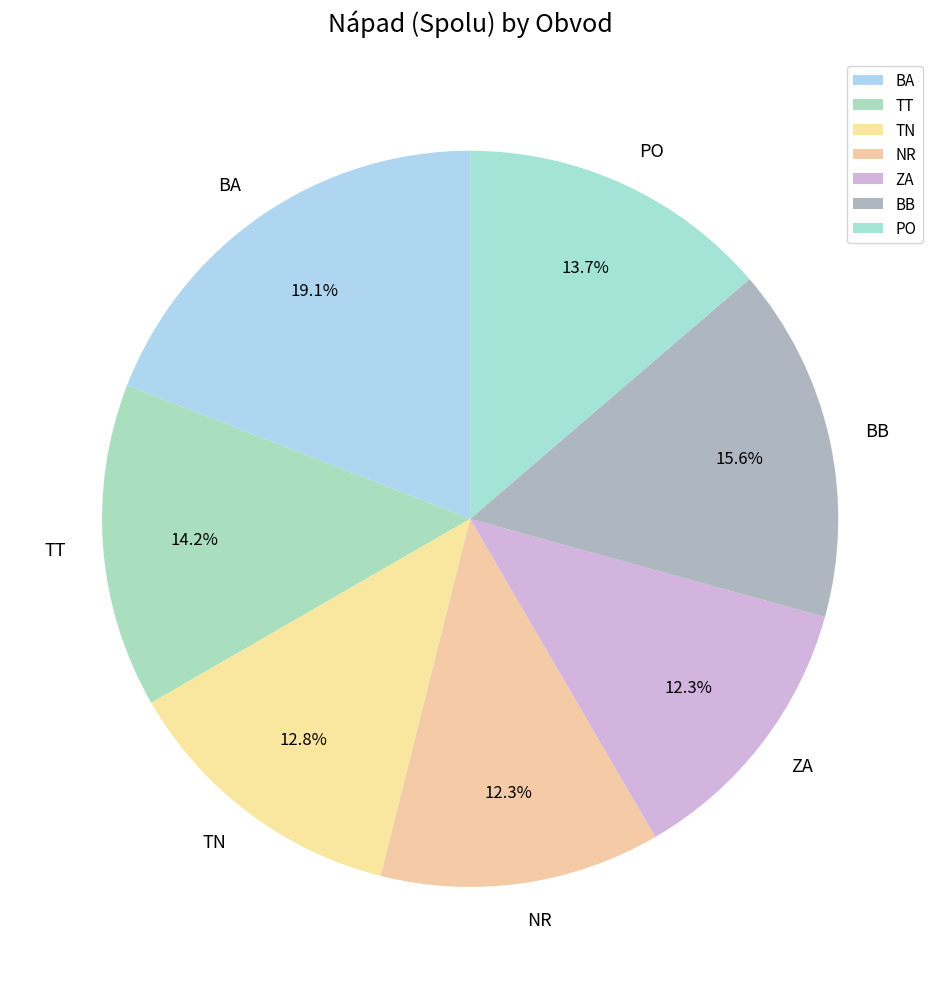

To the nearest percent, what portion does ZA represent?

12%